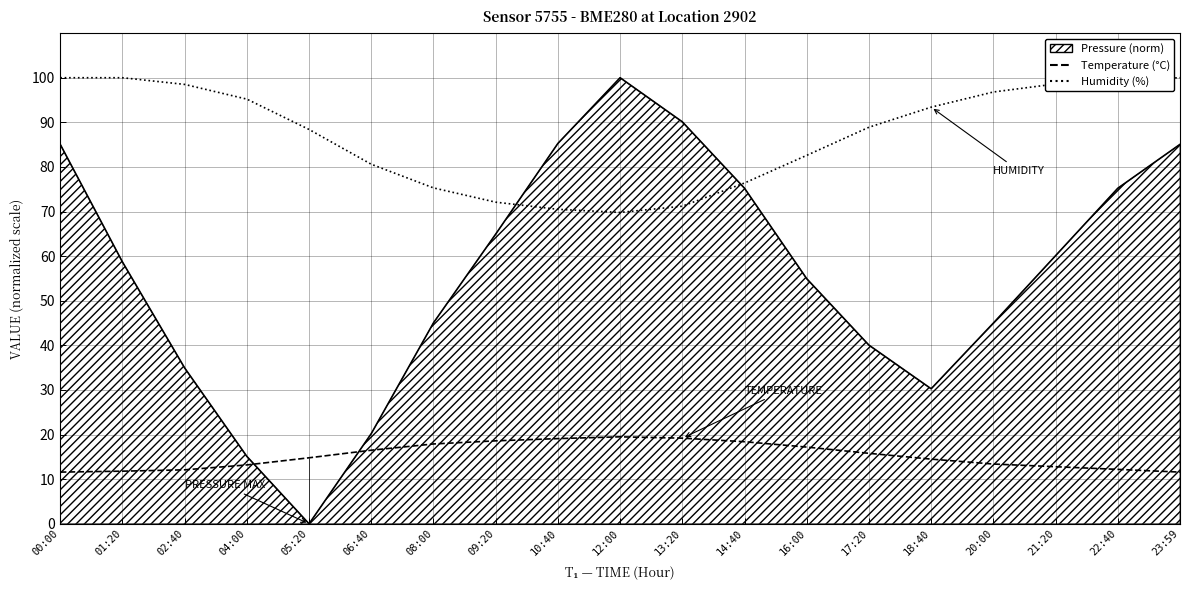

At which category does the chart reach its minimum across all series?

05:20